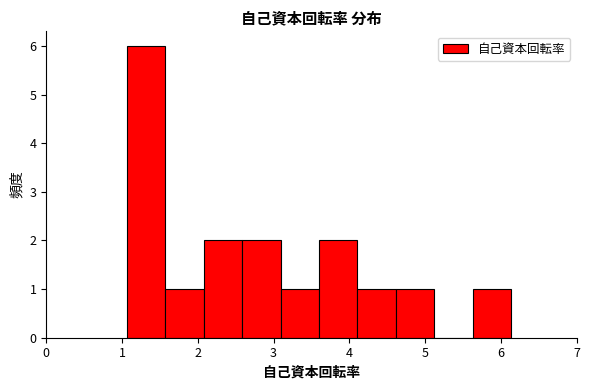

Reading left to right, list every bar in this chart as the range it spans on the x-axis followed by its height. Neither the bar edges nor the heights are printed on the chart, so give them approximately, as read against the axes.

1.1 to 1.6: 6
1.6 to 2.1: 1
2.1 to 2.6: 2
2.6 to 3.1: 2
3.1 to 3.6: 1
3.6 to 4.1: 2
4.1 to 4.6: 1
4.6 to 5.1: 1
5.1 to 5.6: 0
5.6 to 6.1: 1